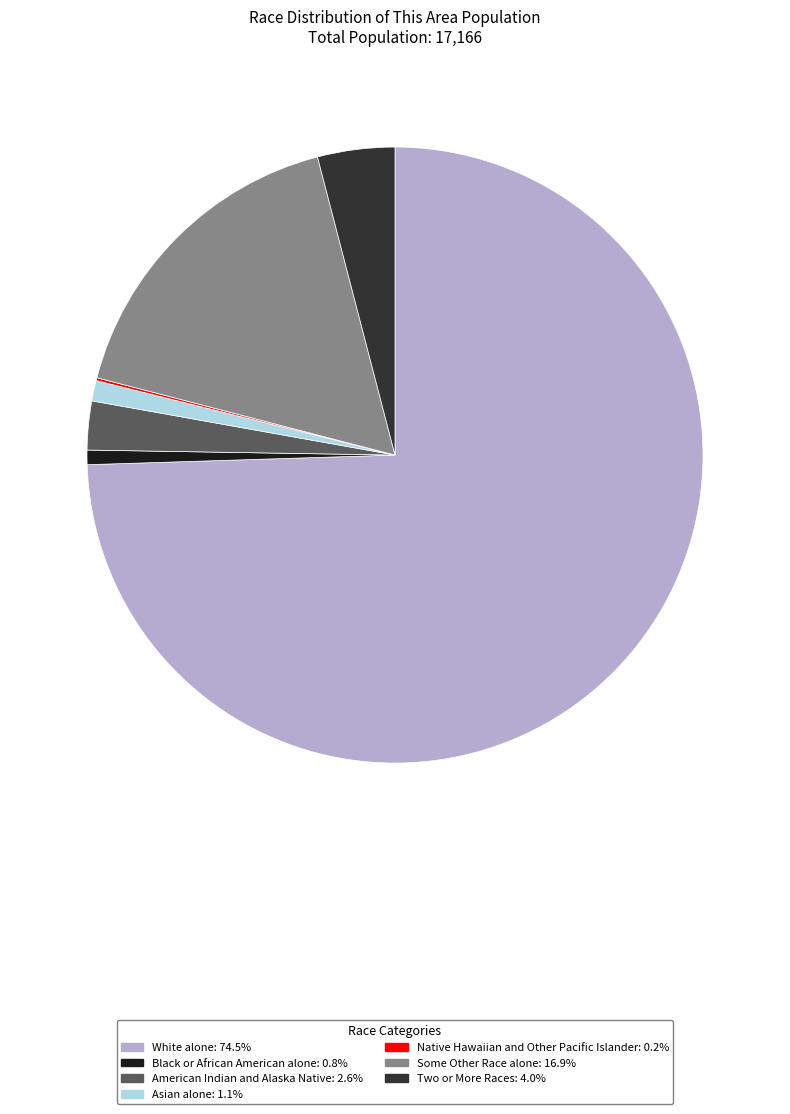

Between American Indian and Alaska Native and Asian alone, which is larger?

American Indian and Alaska Native